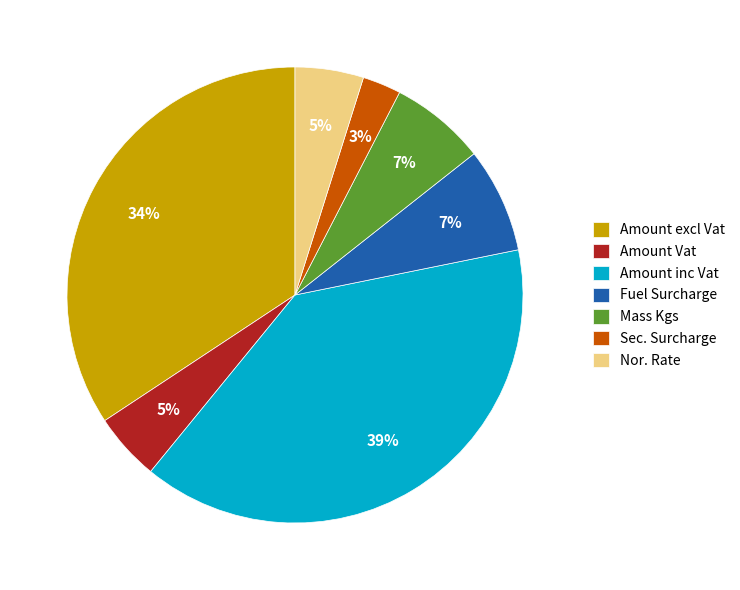

What percentage is the Amount inc Vat slice, to the nearest percent?

39%